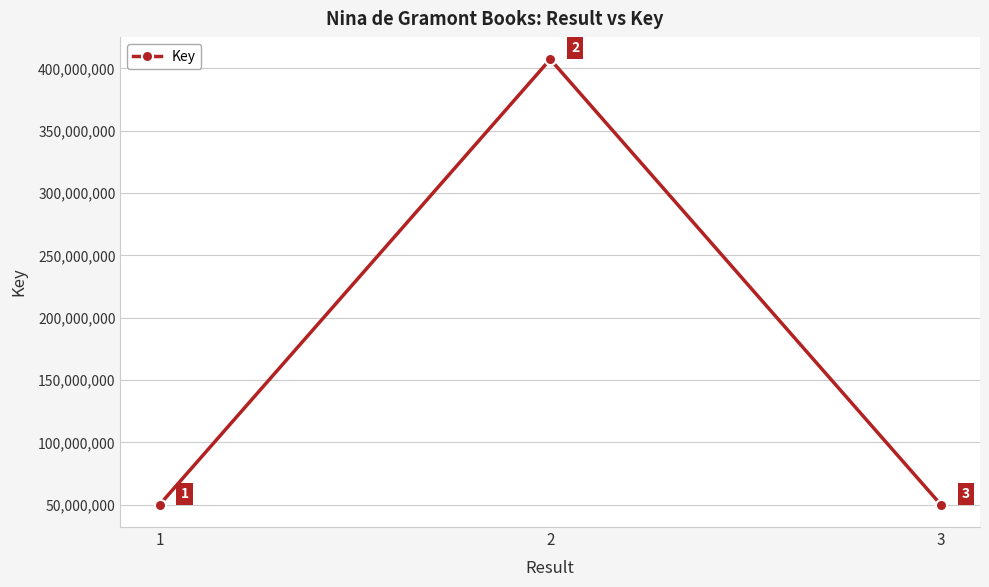

List the labels in order of value, largest first.

2, 1, 3